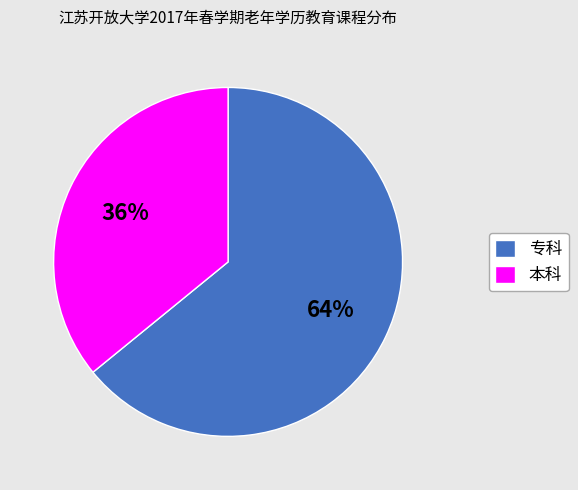

What is the smallest slice in the pie chart?

本科